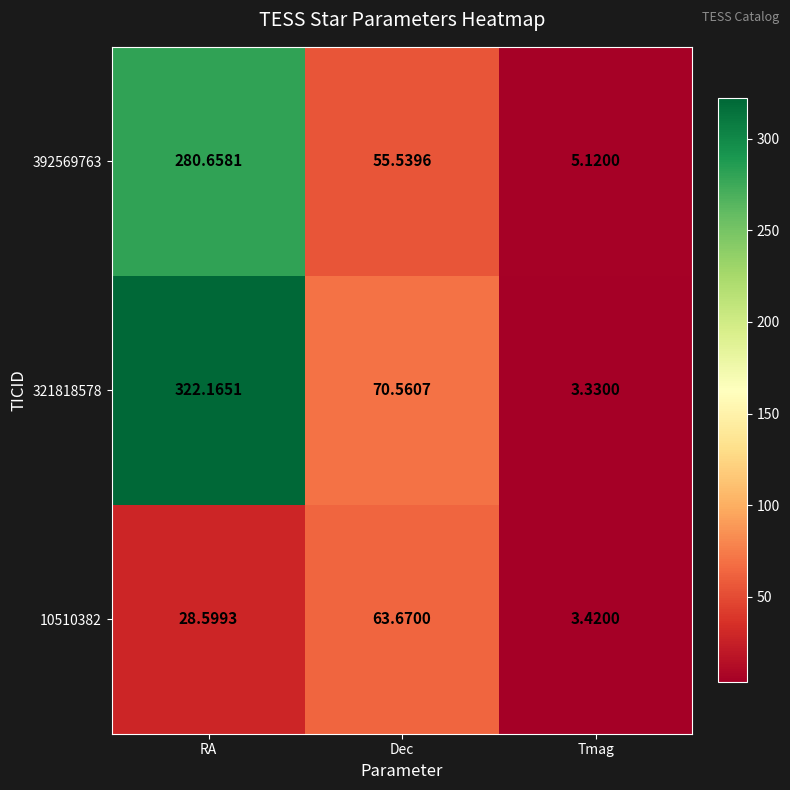

At RA, list the series in order from smallest to largest.

10510382, 392569763, 321818578